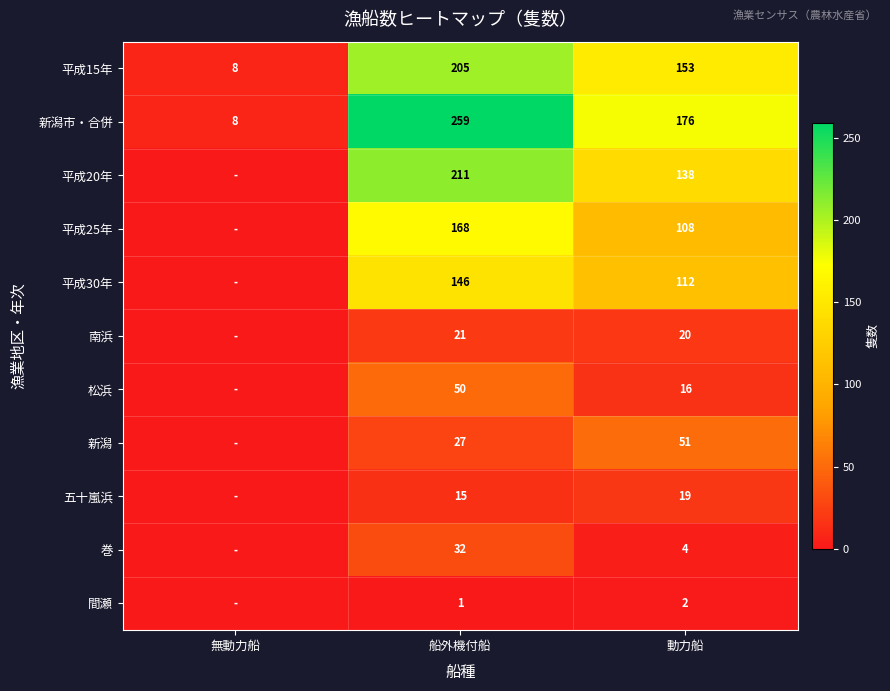

Is it true that 平成20年 equals 211 at 船外機付船?

True